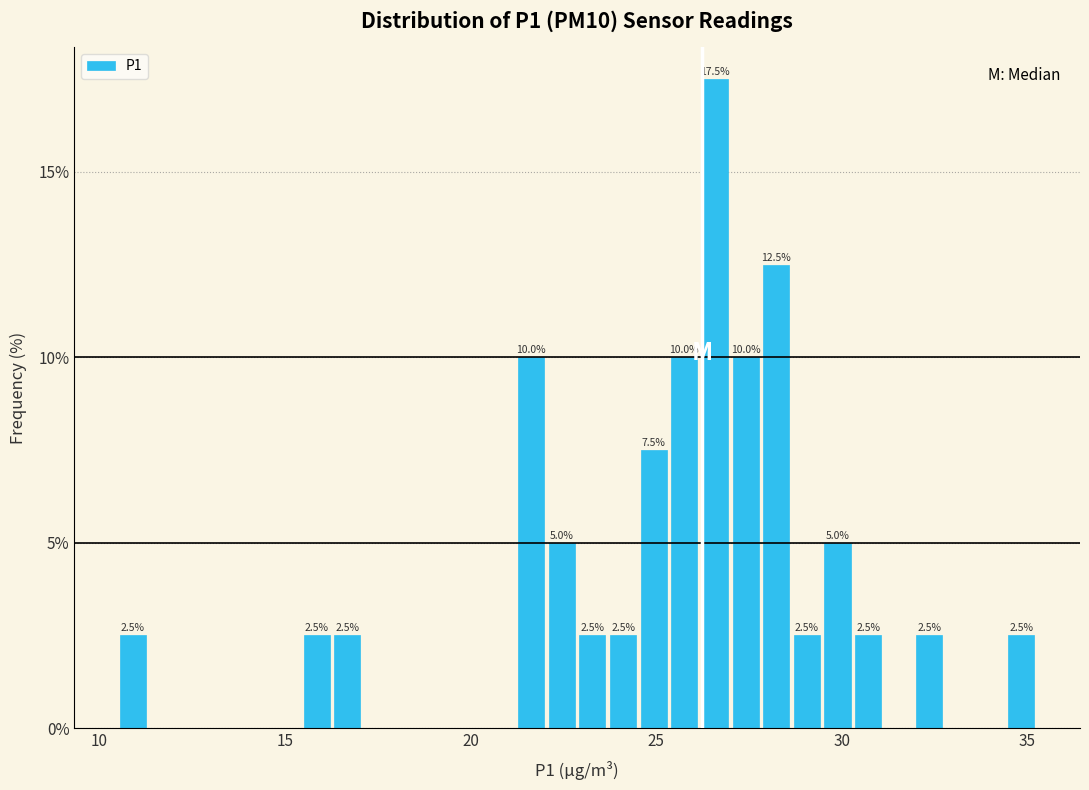

Around what value on the x-axis is the tallest bar? Give the approximate position of its centre, as read against the axis.

26.5